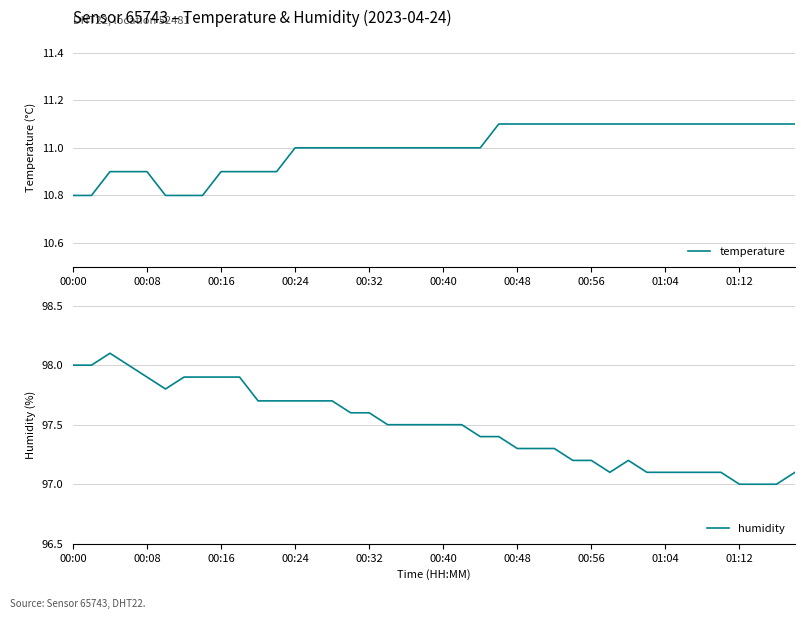

What is the highest value of the humidity series?

98.1